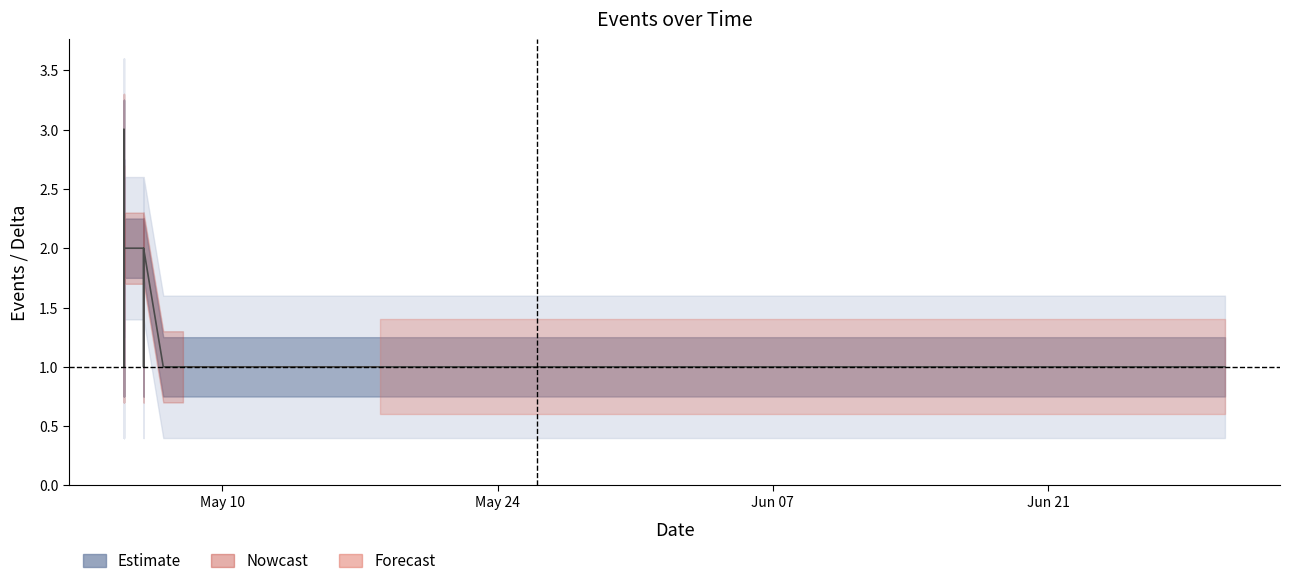

Between 2016-05-17 and 2016-05-07, which is larger?

2016-05-17